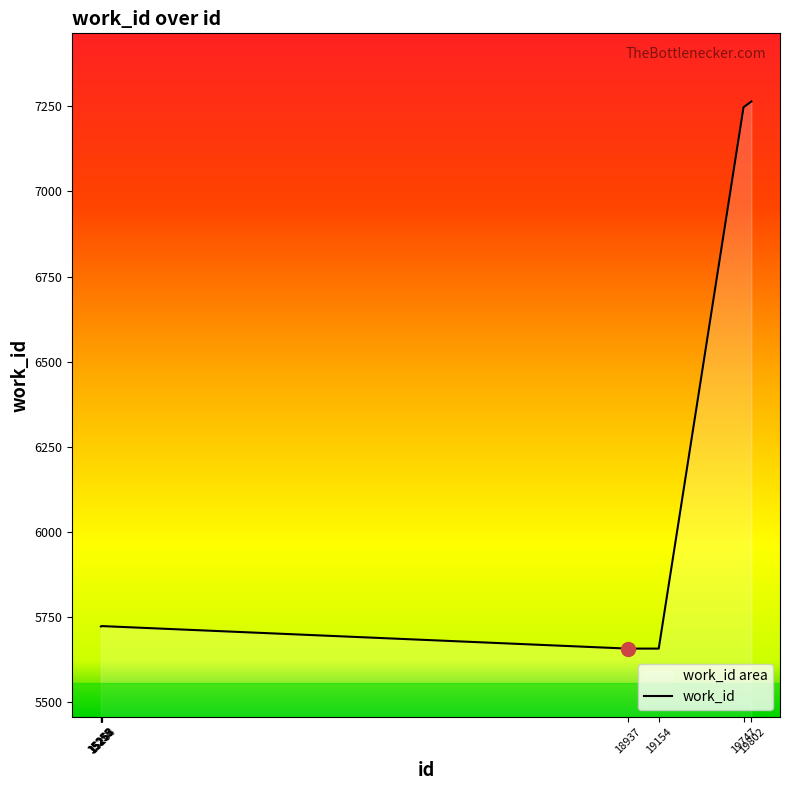

Which label corresponds to the smallest value in the chart?

18937